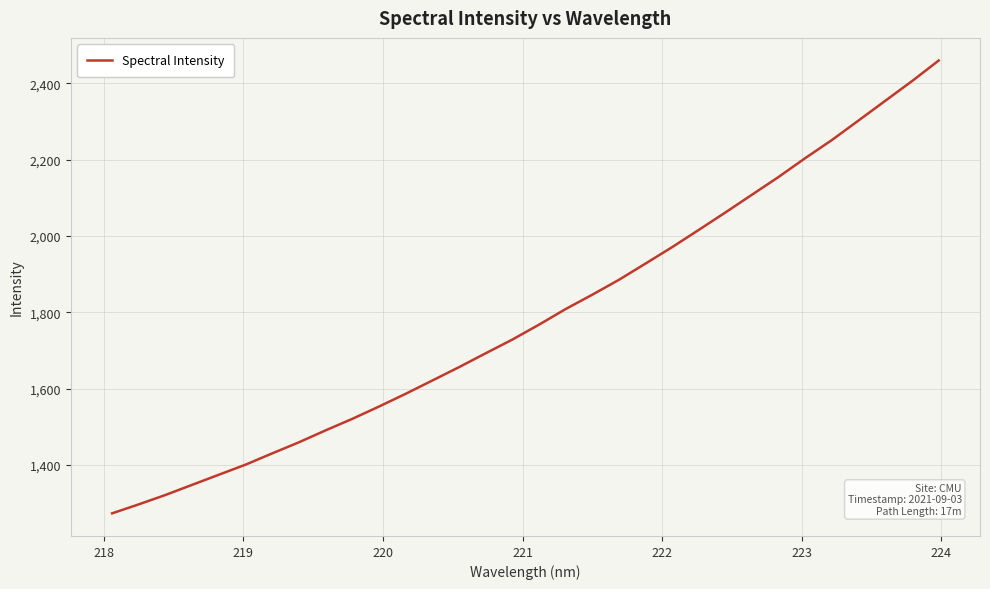

How many values are below 1767?

16